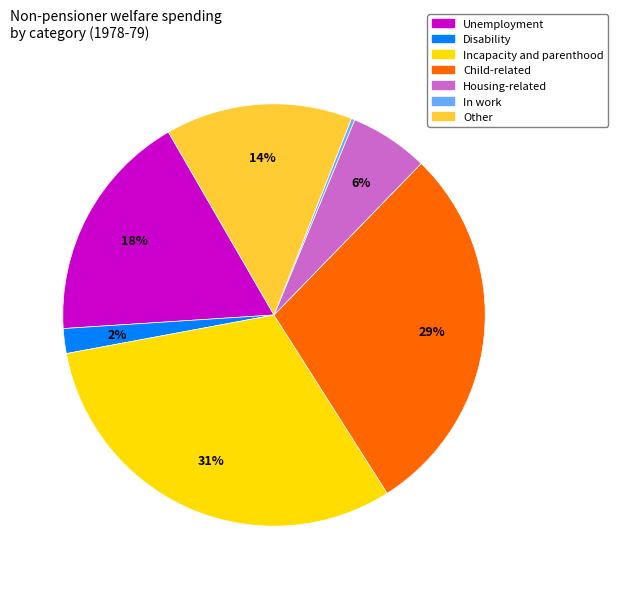

Is there any slice that represents more than half of the pie?

No